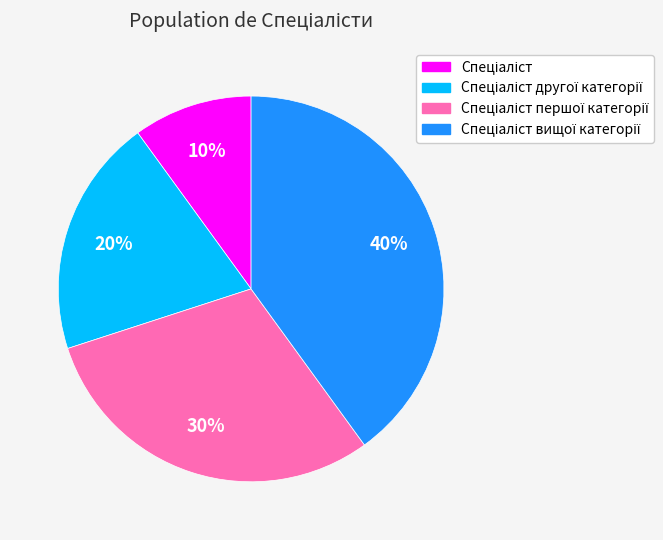

Is there a majority slice in this chart?

No